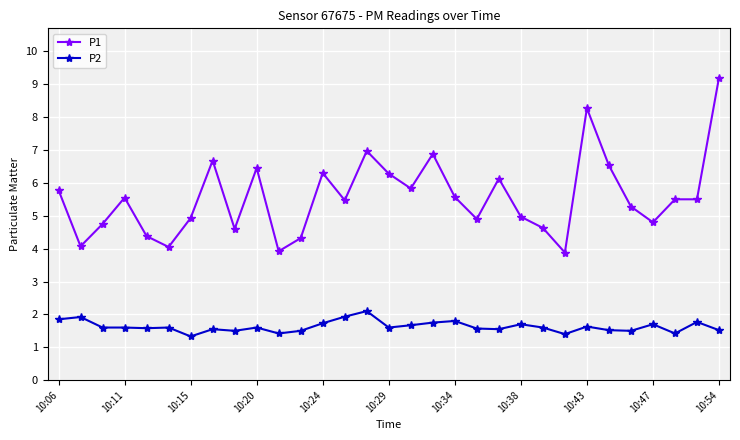

What is the value of the P2 point at the 4th from the left?

1.6